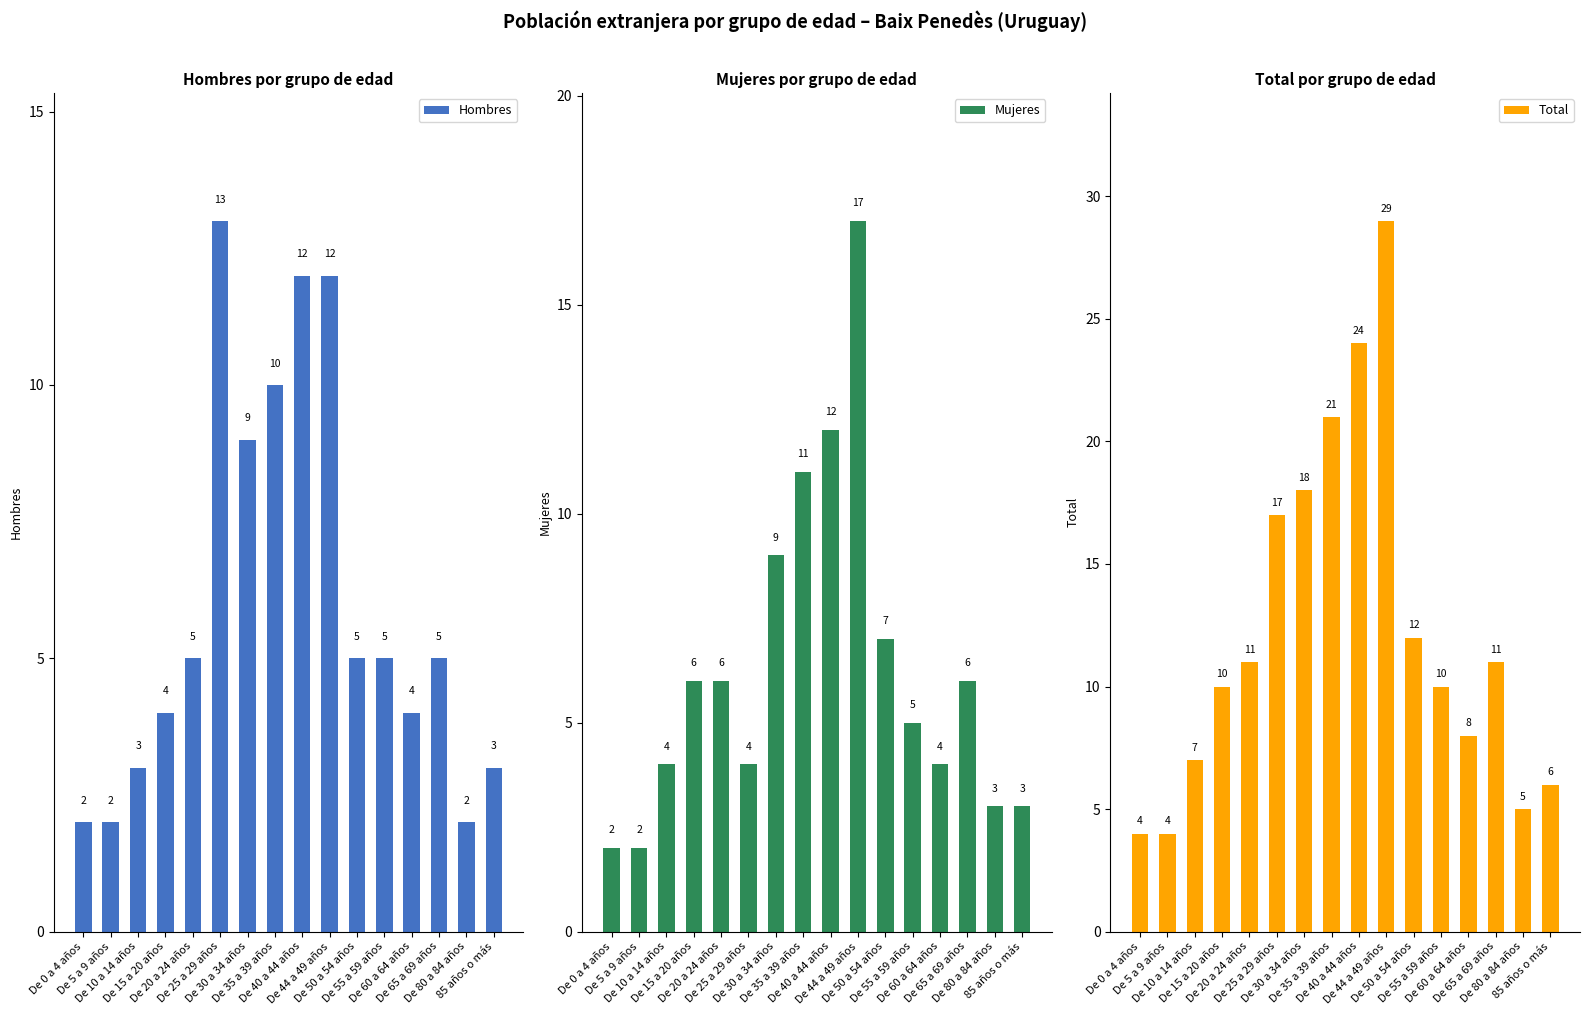

What are all the series names shown in the legend?

Hombres, Mujeres, Total